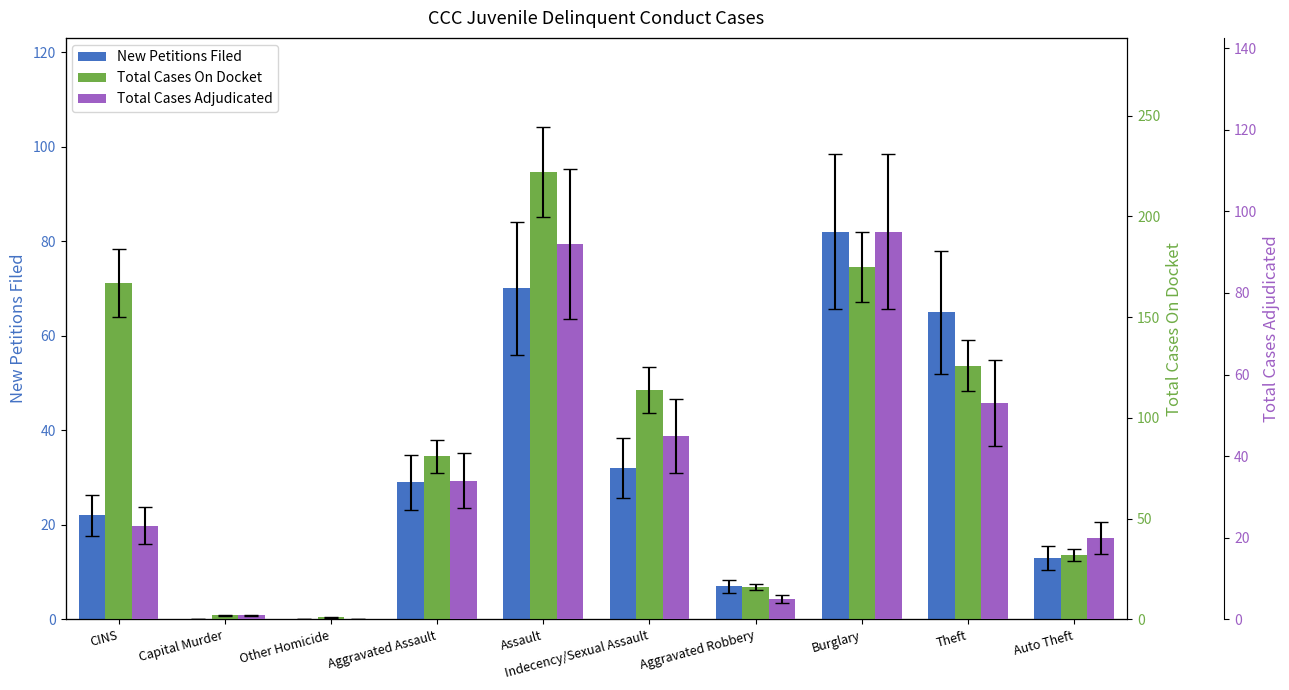

At how many categories does at least one series exceed 63?

6